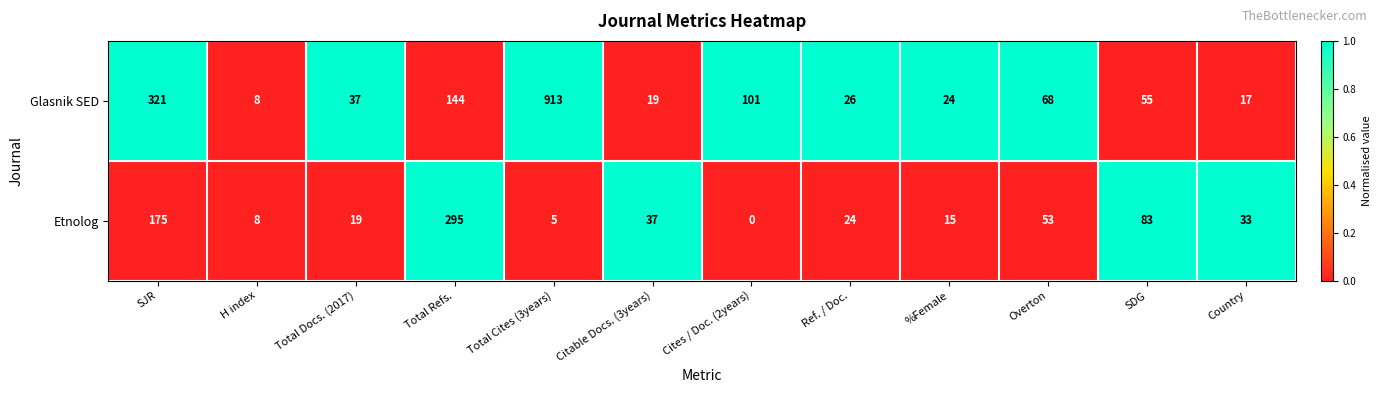

Rank the series at Citable Docs. (3years) from lowest to highest value.

Glasnik SED, Etnolog